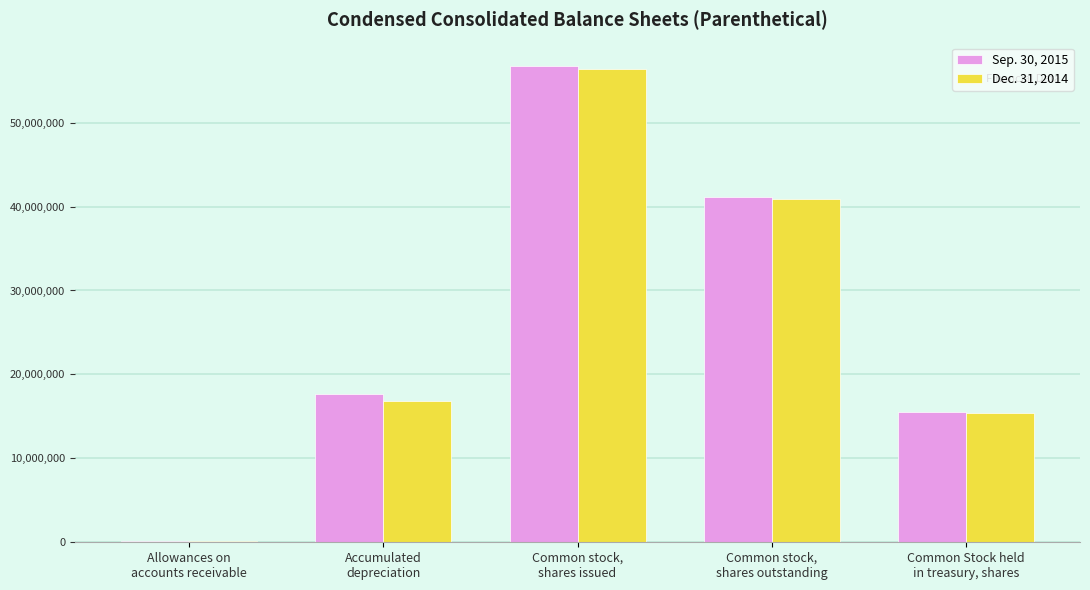

Does the chart contain stacked bars?

No